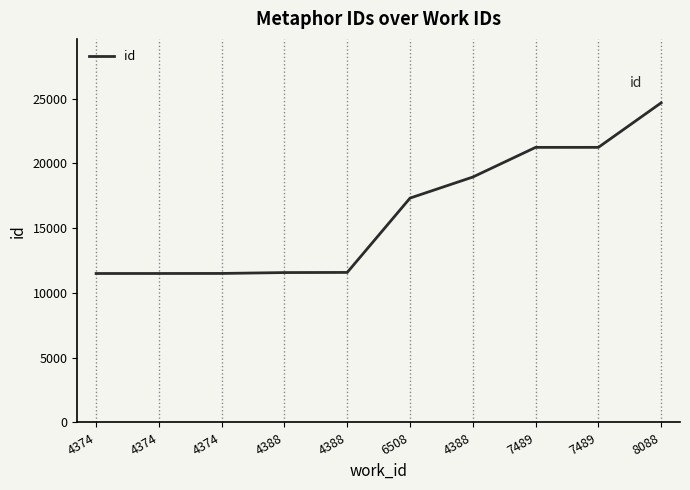

Which category has the lowest value across all series?

4374